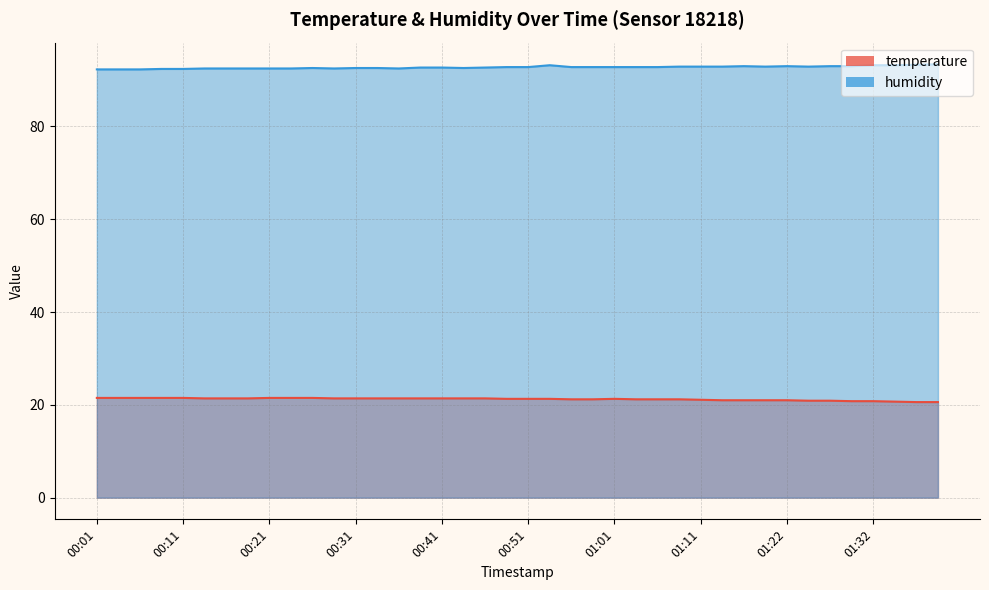

Reading right to left, what are all the values shown in this chart?

temperature: 01:39=20.6	01:37=20.6	01:34=20.7	01:32=20.8	01:29=20.8	01:27=20.9	01:24=20.9	01:22=21.0	01:19=21.0	01:16=21.0	01:14=21.0	01:11=21.1	01:09=21.2	01:06=21.2	01:04=21.2	01:01=21.3	00:59=21.2	00:56=21.2	00:54=21.3	00:51=21.3	00:48=21.3	00:46=21.4	00:43=21.4	00:41=21.4	00:38=21.4	00:36=21.4	00:33=21.4	00:31=21.4	00:28=21.4	00:26=21.5	00:23=21.5	00:21=21.5	00:18=21.4	00:16=21.4	00:13=21.4	00:11=21.5	00:08=21.5	00:06=21.5	00:03=21.5	00:01=21.5
humidity: 01:39=93.4	01:37=93.3	01:34=93.2	01:32=93.2	01:29=93.0	01:27=93.0	01:24=92.9	01:22=93.0	01:19=92.9	01:16=93.0	01:14=92.9	01:11=92.9	01:09=92.9	01:06=92.8	01:04=92.8	01:01=92.8	00:59=92.8	00:56=92.8	00:54=93.2	00:51=92.8	00:48=92.8	00:46=92.7	00:43=92.6	00:41=92.7	00:38=92.7	00:36=92.5	00:33=92.6	00:31=92.6	00:28=92.5	00:26=92.6	00:23=92.5	00:21=92.5	00:18=92.5	00:16=92.5	00:13=92.5	00:11=92.4	00:08=92.4	00:06=92.3	00:03=92.3	00:01=92.3